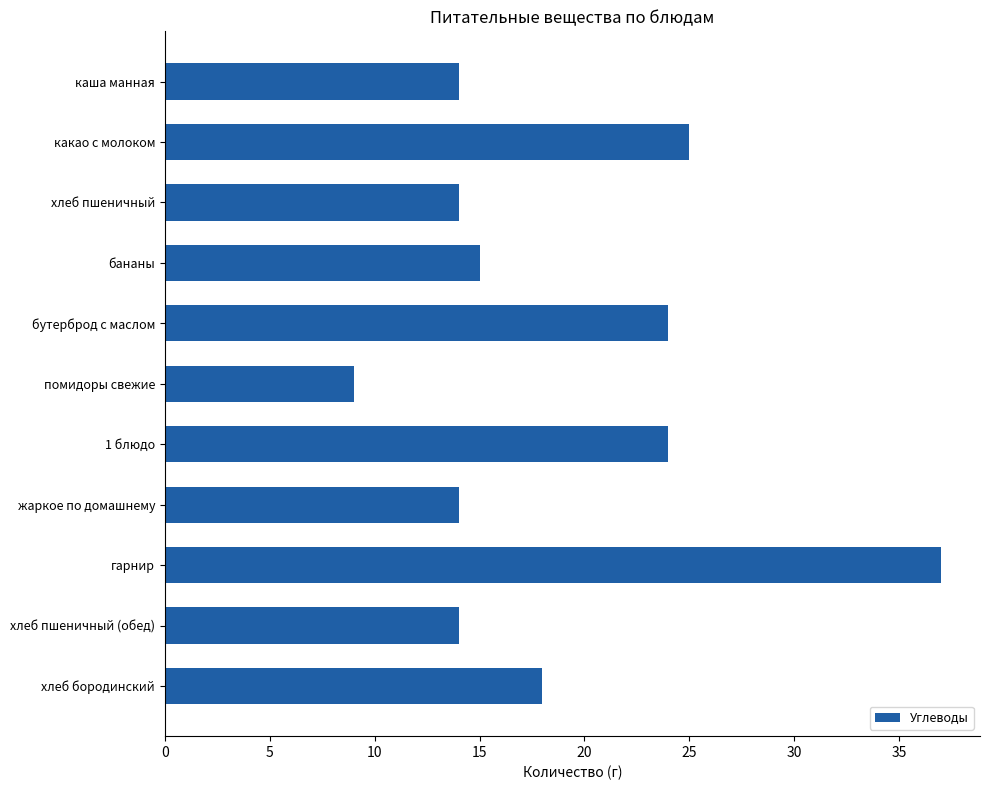

Which label corresponds to the largest value in the chart?

гарнир